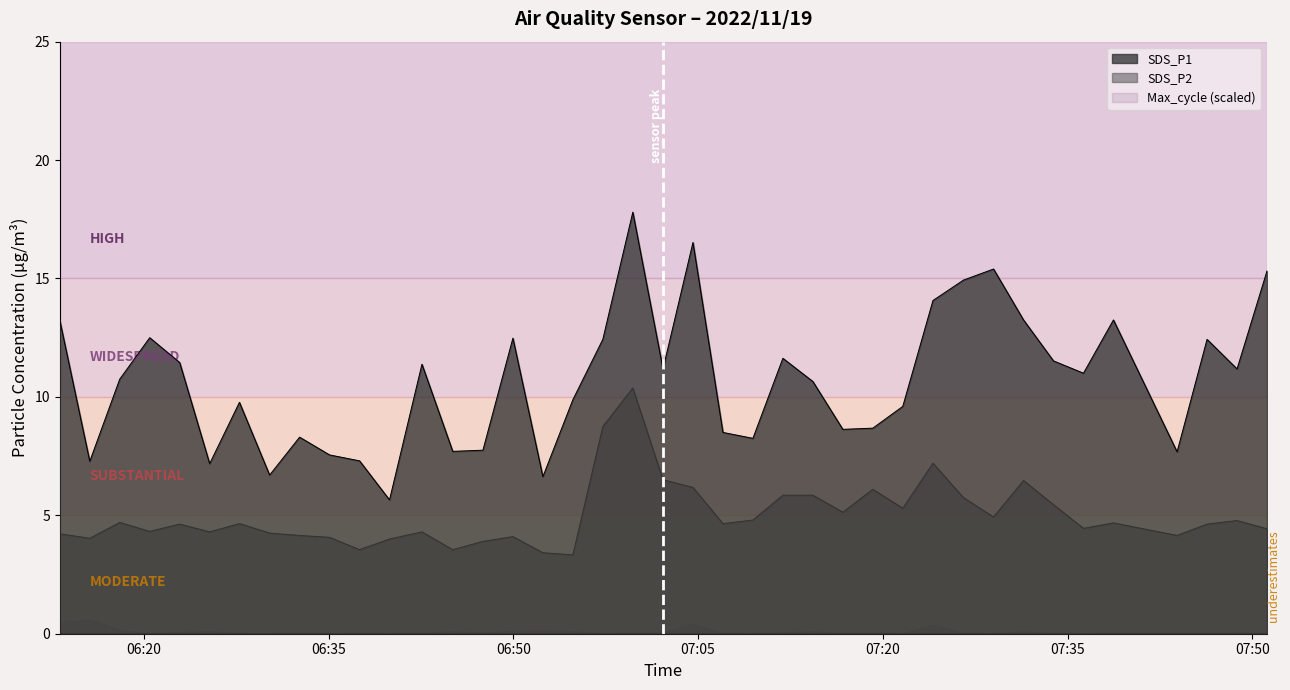

Reading left to right, transcribe all the data shown in this chart.

SDS_P1: 13.2	7.3	10.8	12.5	11.4	7.2	9.8	6.7	8.3	7.5	7.3	5.7	11.4	7.7	7.8	12.5	6.6	9.9	12.4	17.8	11.2	16.5	8.5	8.2	11.6	10.7	8.6	8.7	9.6	14.1	14.9	15.4	13.2	11.5	11.0	13.2	7.7	12.4	11.2	15.3
SDS_P2: 4.2	4.0	4.7	4.3	4.6	4.3	4.7	4.2	4.2	4.1	3.5	4.0	4.3	3.5	3.9	4.1	3.4	3.3	8.8	10.4	6.5	6.2	4.7	4.8	5.8	5.8	5.1	6.1	5.3	7.2	5.8	4.9	6.5	5.5	4.5	4.7	4.2	4.6	4.8	4.4